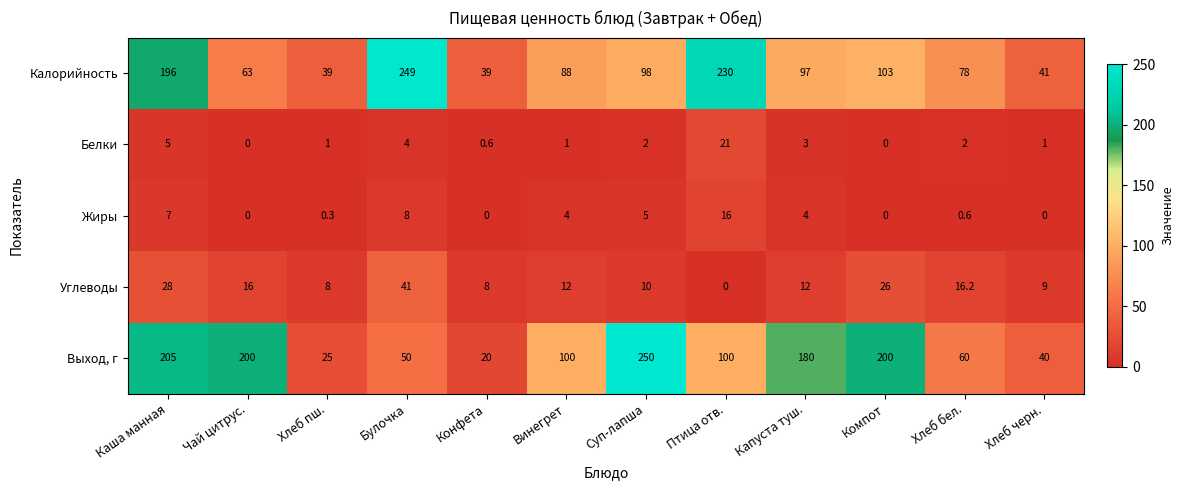

Between Капуста туш. and Хлеб бел., which series saw the biggest shift?

Выход, г